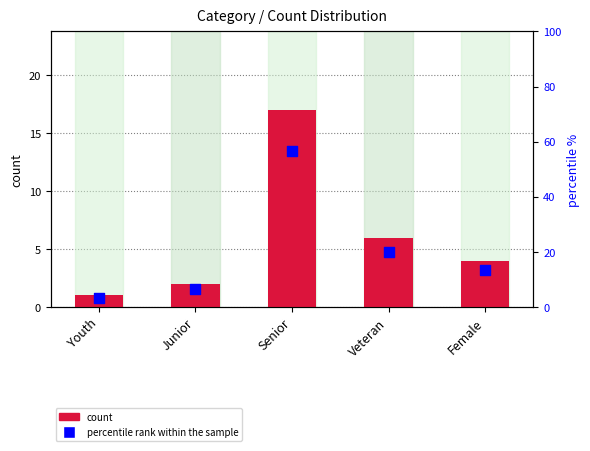

At how many categories does at least one series exceed 9?

3